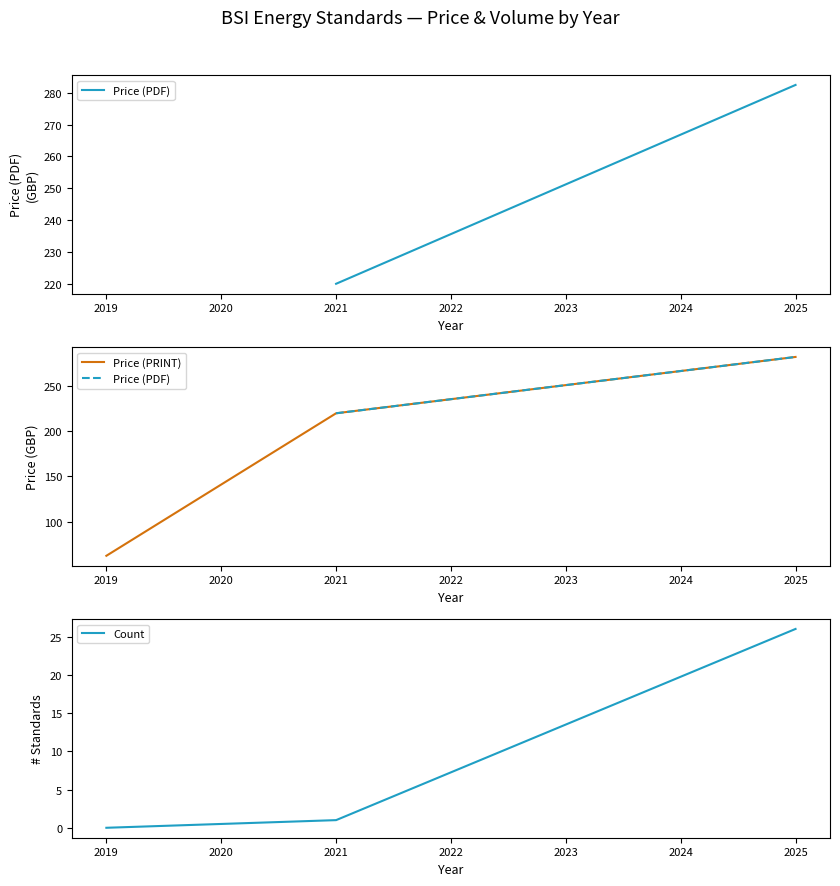

At which label is Price (PRINT) closest to 172?

2021